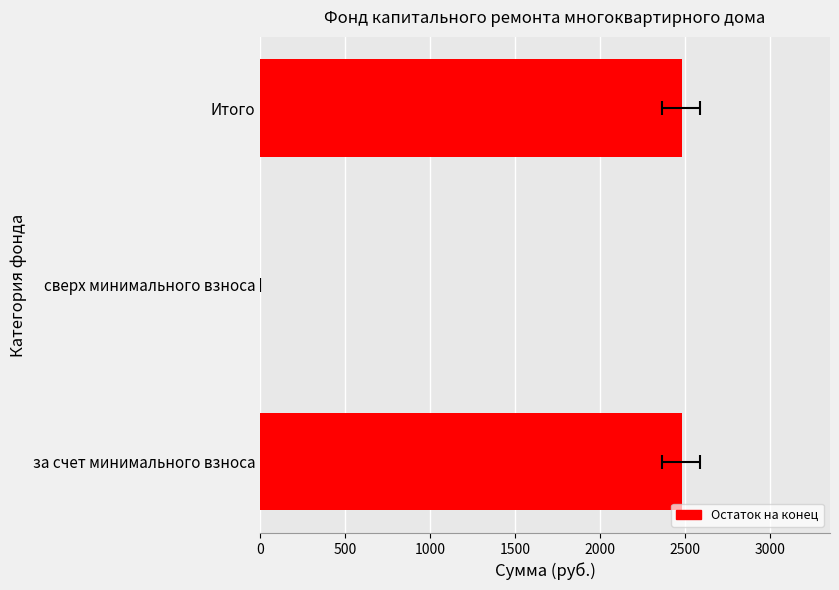

Does the chart contain any negative values?

No